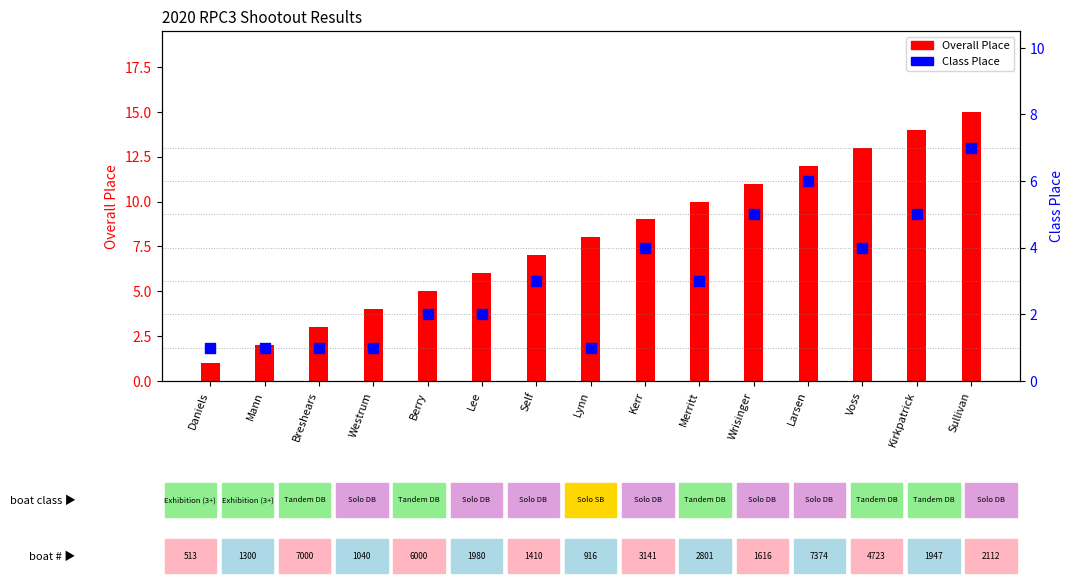

What is the total value across all series at Self?

10